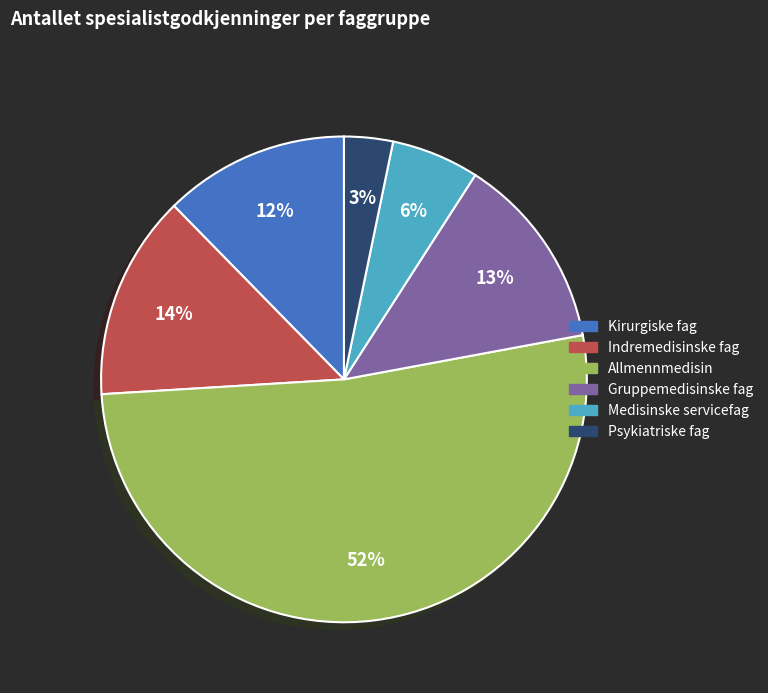

Combined, do Indremedisinske fag and Allmennmedisin account for over 50%?

Yes